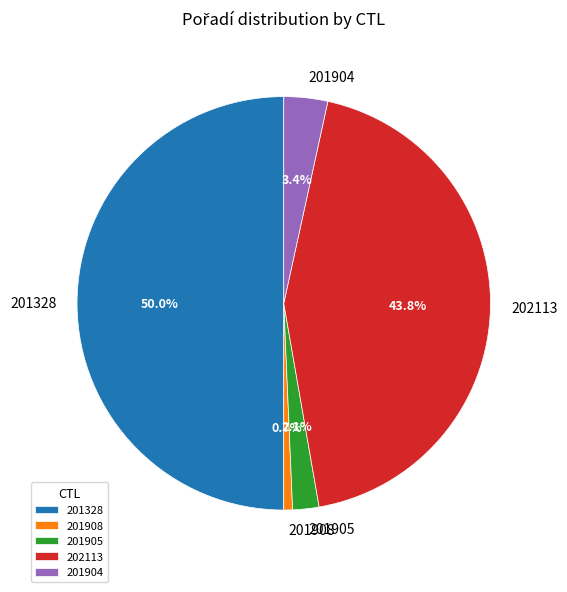

Rank the categories by value from lowest to highest.

201908, 201905, 201904, 202113, 201328